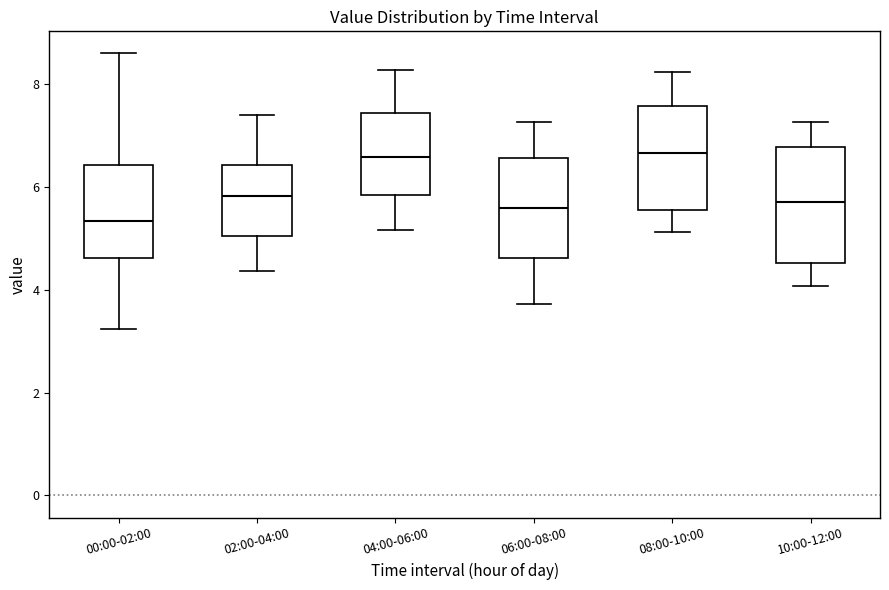

Which box is the tallest, from its lower edge to its upper edge?

10:00-12:00